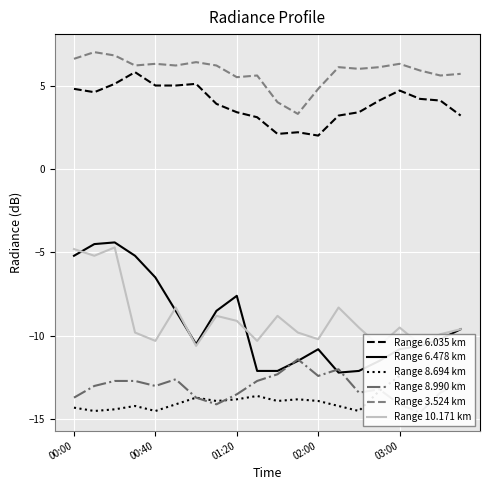

Where does the Range 3.524 km series first go above 6?

00:00